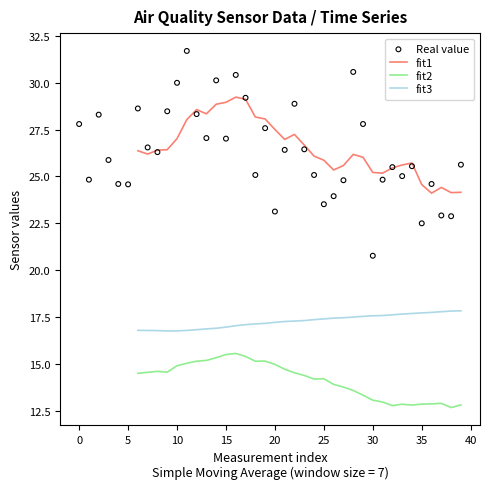

Which series has the widest spread of Y values?

Real value